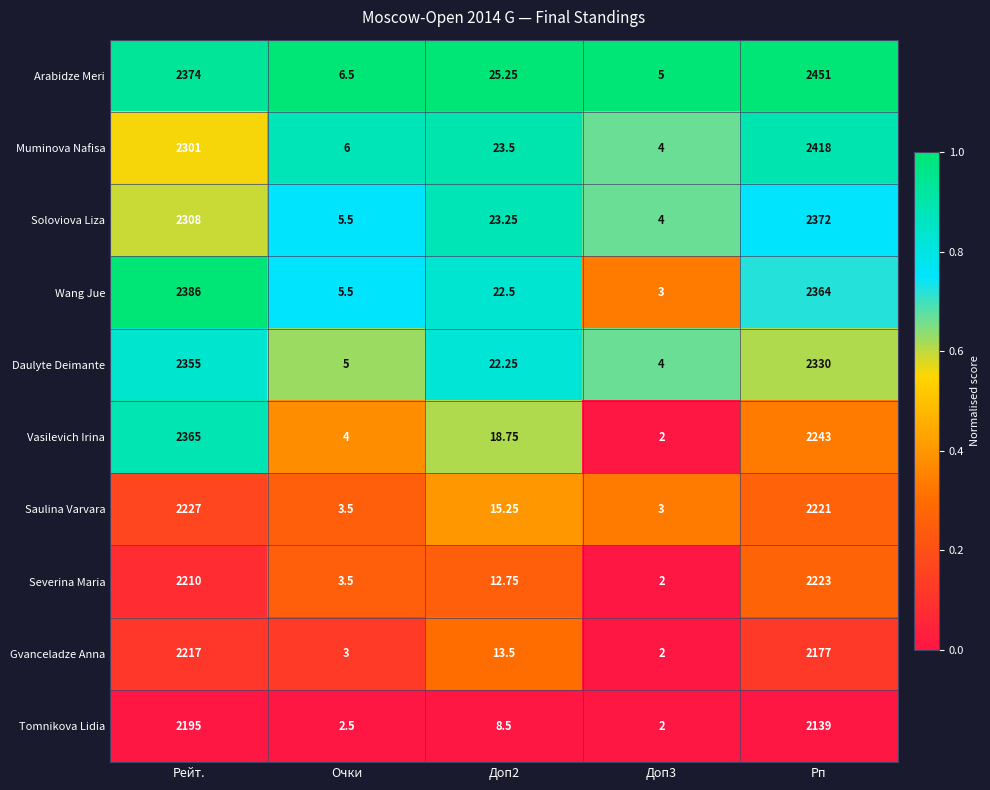

What is the difference between the highest and lowest values at Доп3?

3.0